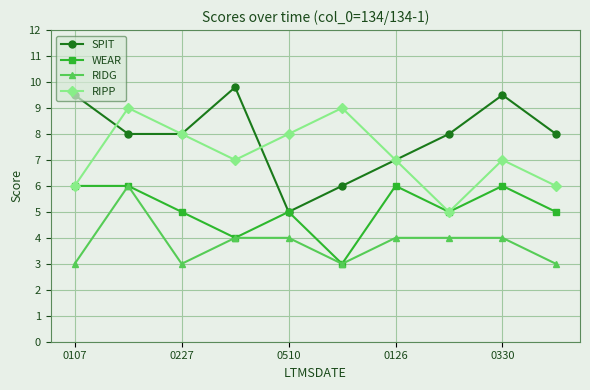

What is the value of the RIPP point at the 7th from the left?

7.0